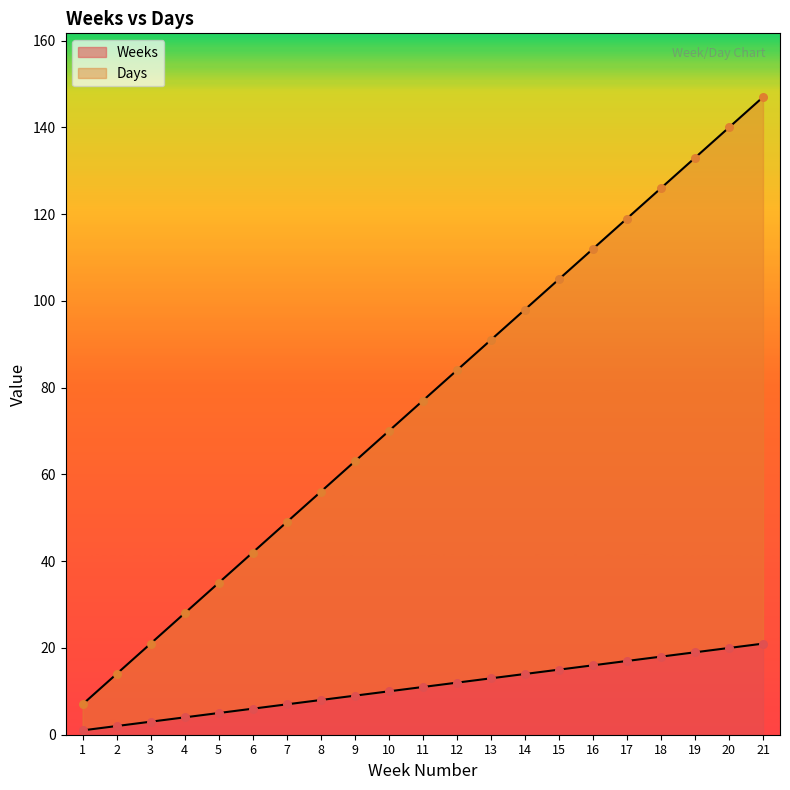

Is the value of Days at 18 greater than the value of Weeks at 3?

Yes